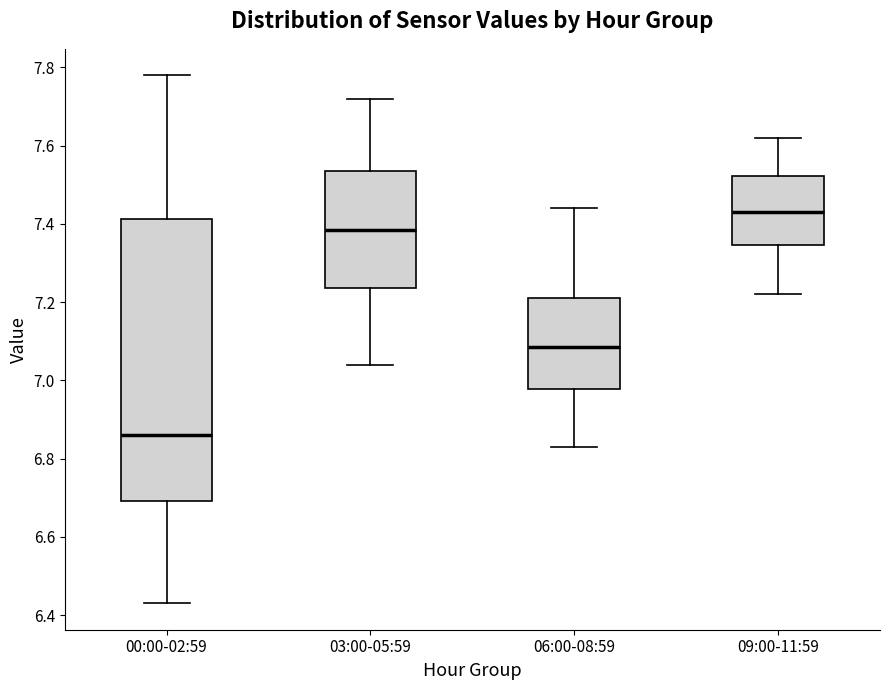

Which box is the tallest, from its lower edge to its upper edge?

00:00-02:59